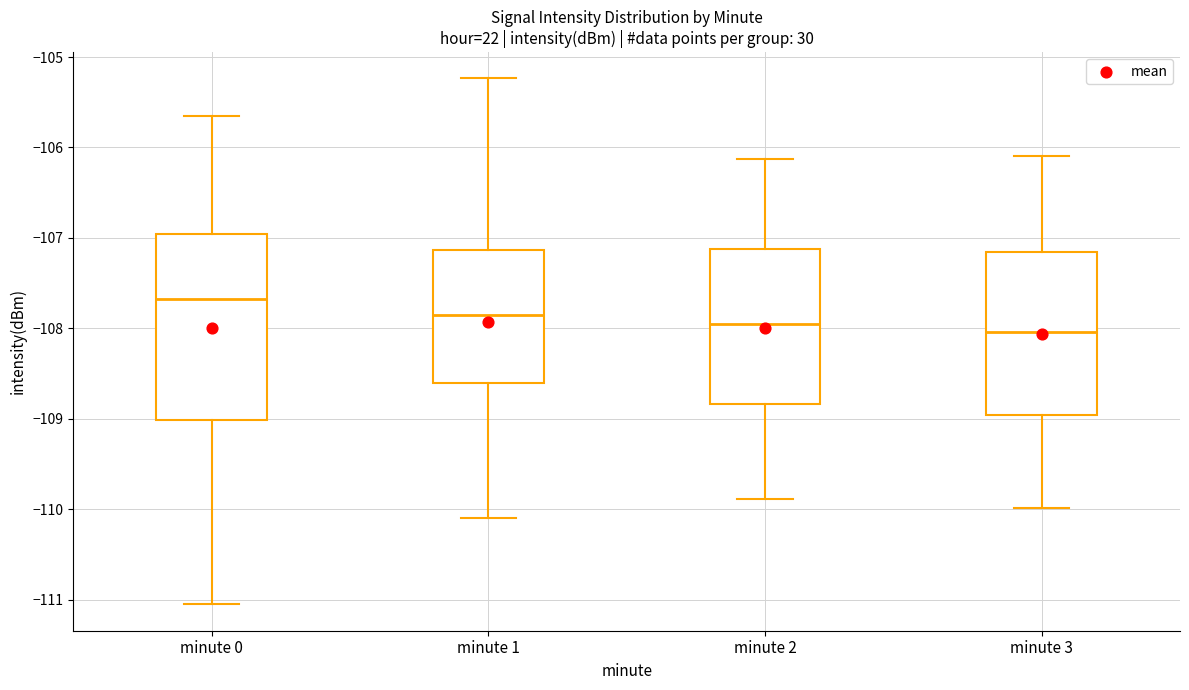

Which box has the highest median line?

minute 0